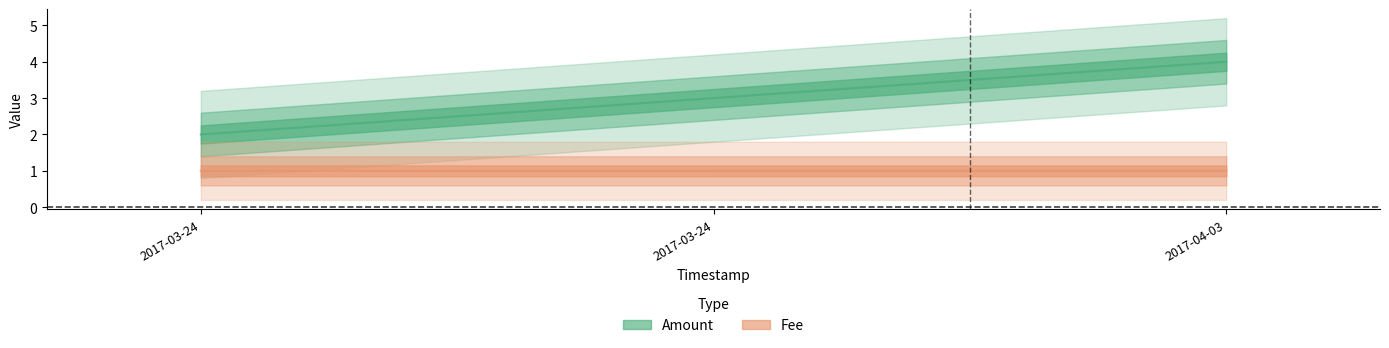

At which category is the sum across all series the highest?

2017-04-03